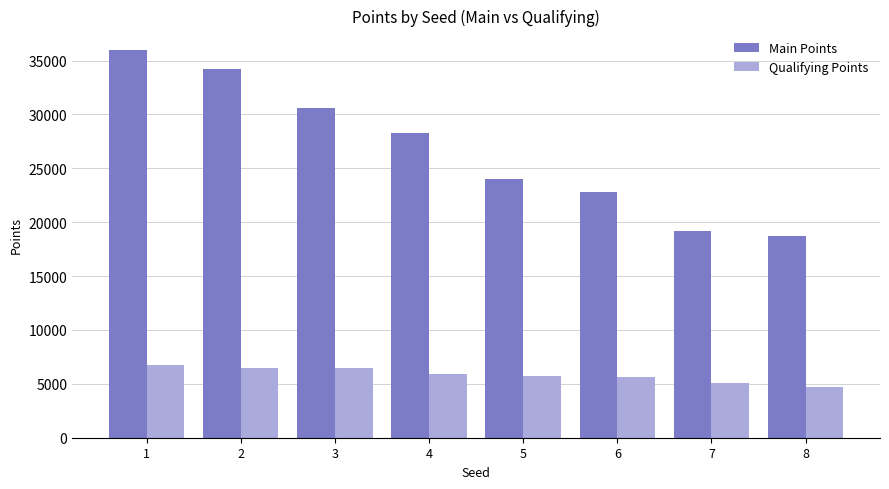

Which series has the largest total across all categories?

Main Points